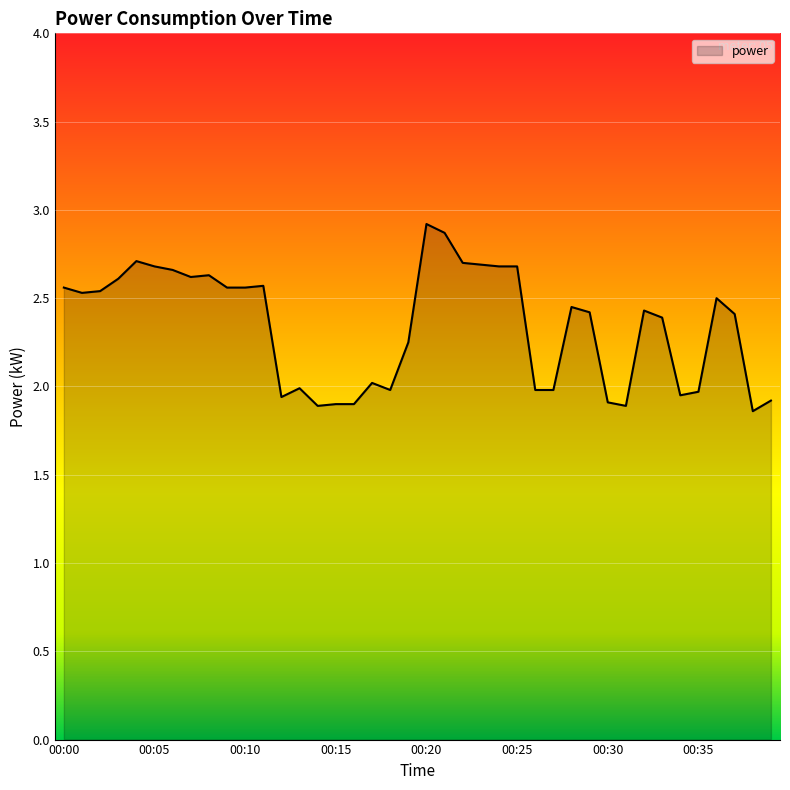

What is the difference between the maximum and minimum values?

1.1